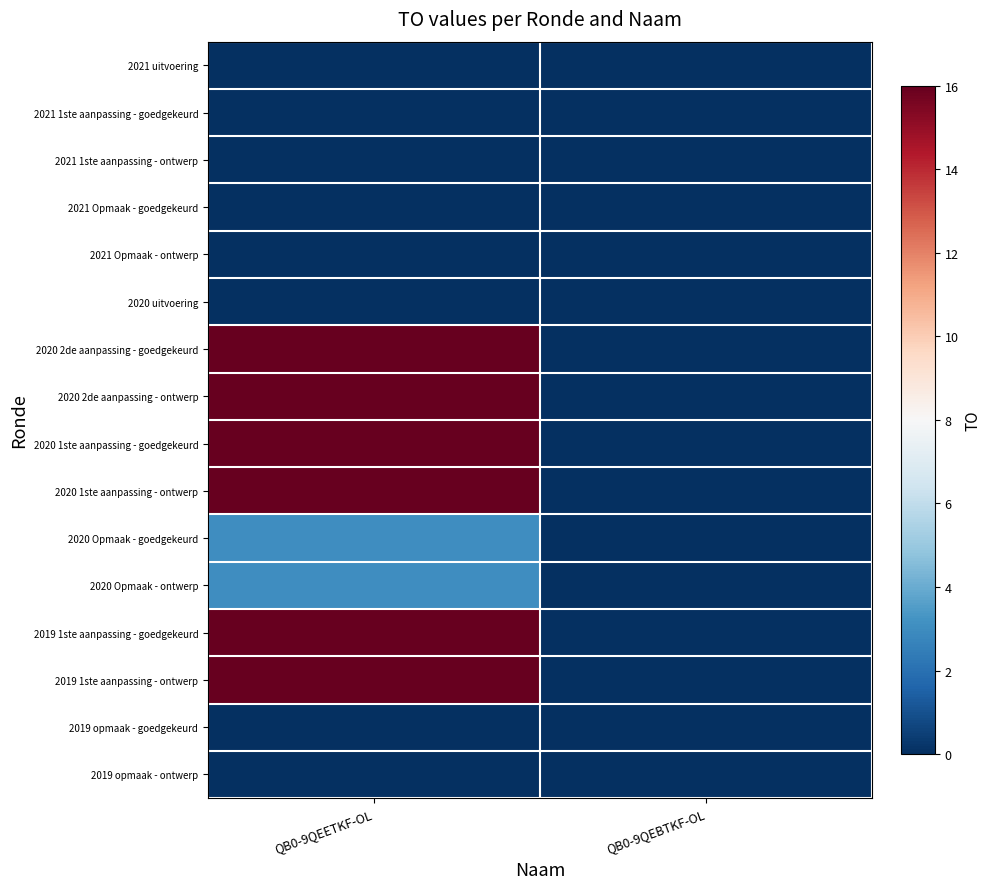

Between QB0-9QEETKF-OL and QB0-9QEBTKF-OL, which is larger?

QB0-9QEETKF-OL